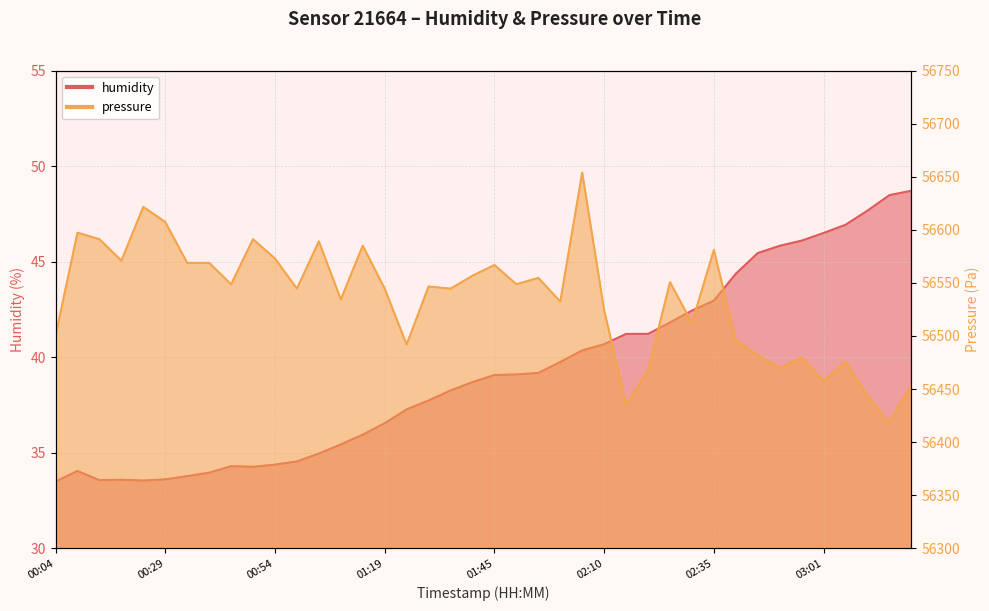

How many lines are shown in the chart?

2